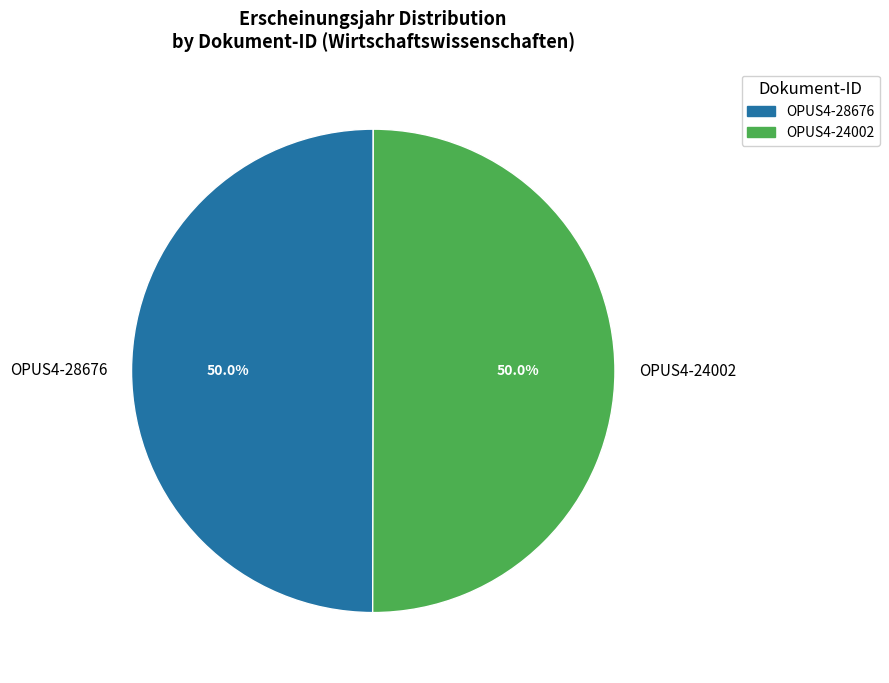

To the nearest percent, what portion does OPUS4-24002 represent?

50%